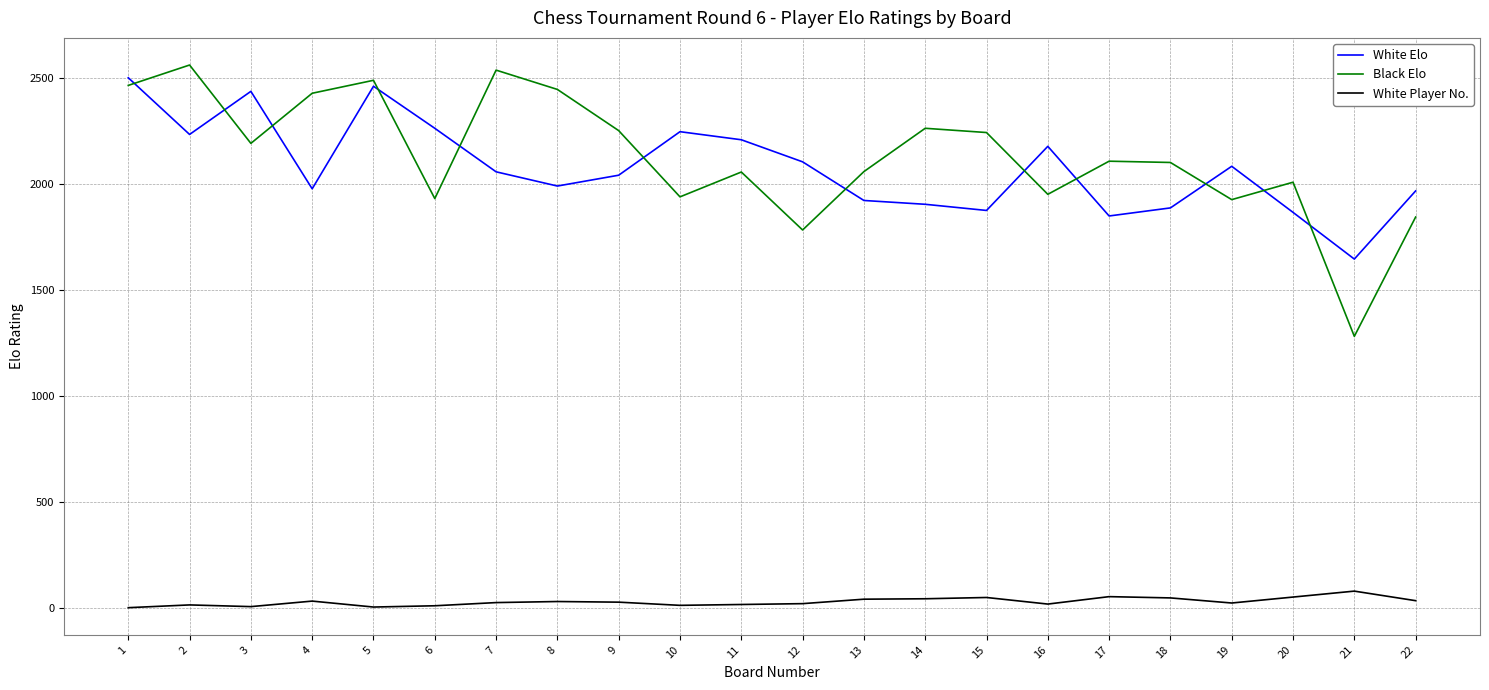

What is the sum of all White Player No. values?

679